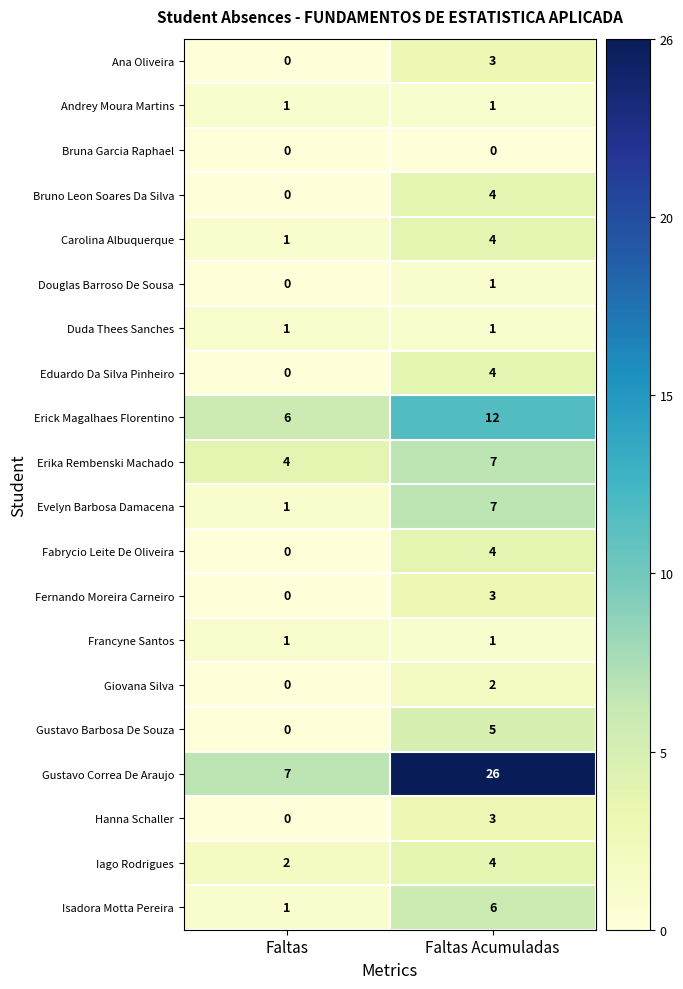

The value of Isadora Motta Pereira at Faltas is 1. True or false?

True